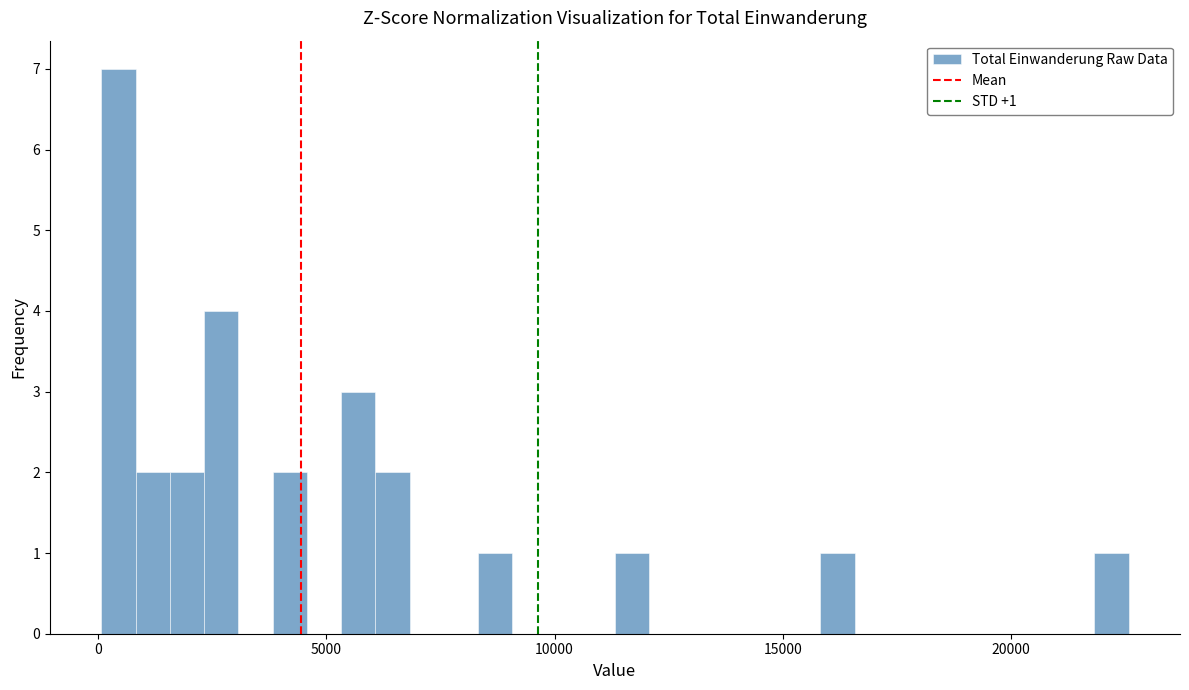

Read against the x-axis, roughly where is the centre of the tallest bar?

500